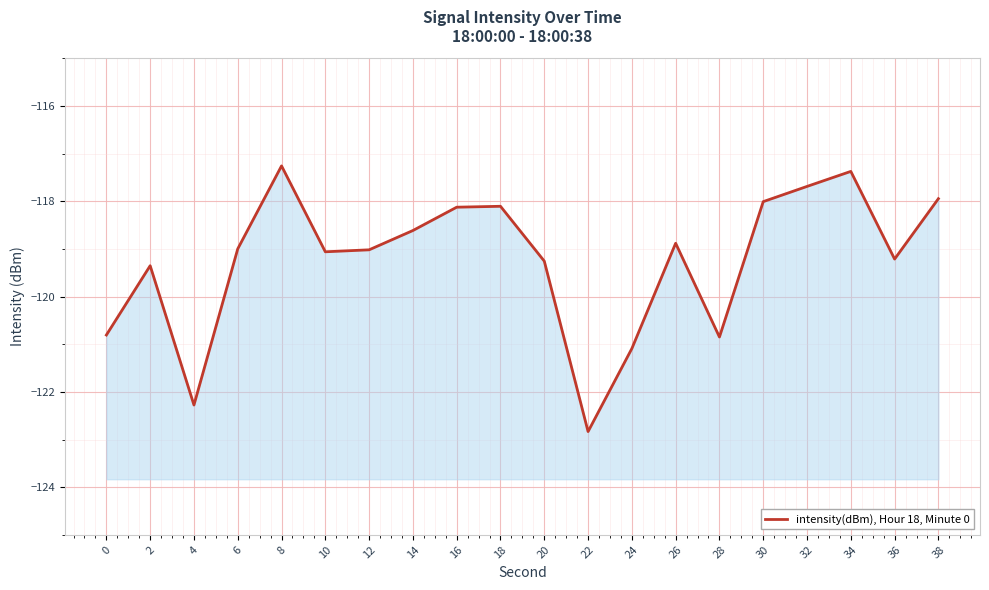

Where does the data first go above -118?

8